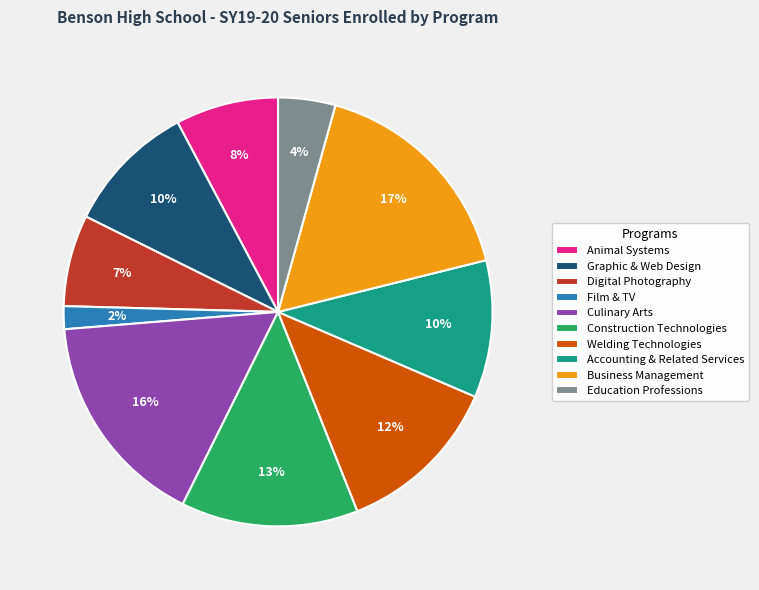

Do Digital Photography and Culinary Arts together represent more than half of the pie?

No